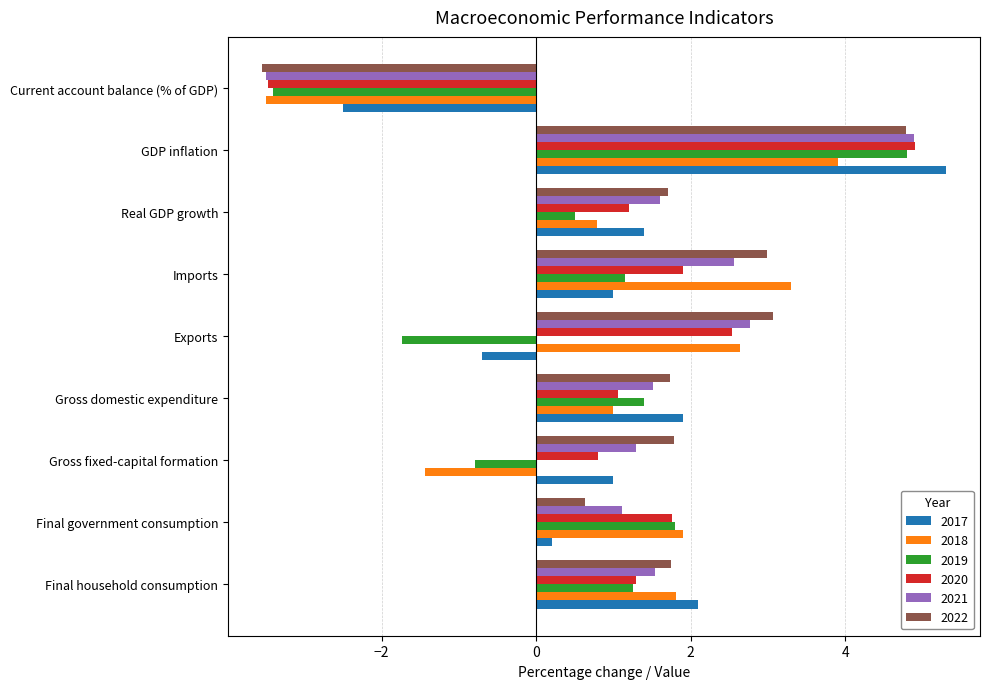

What is the spread (max minus min) of values at GDP inflation?

1.4